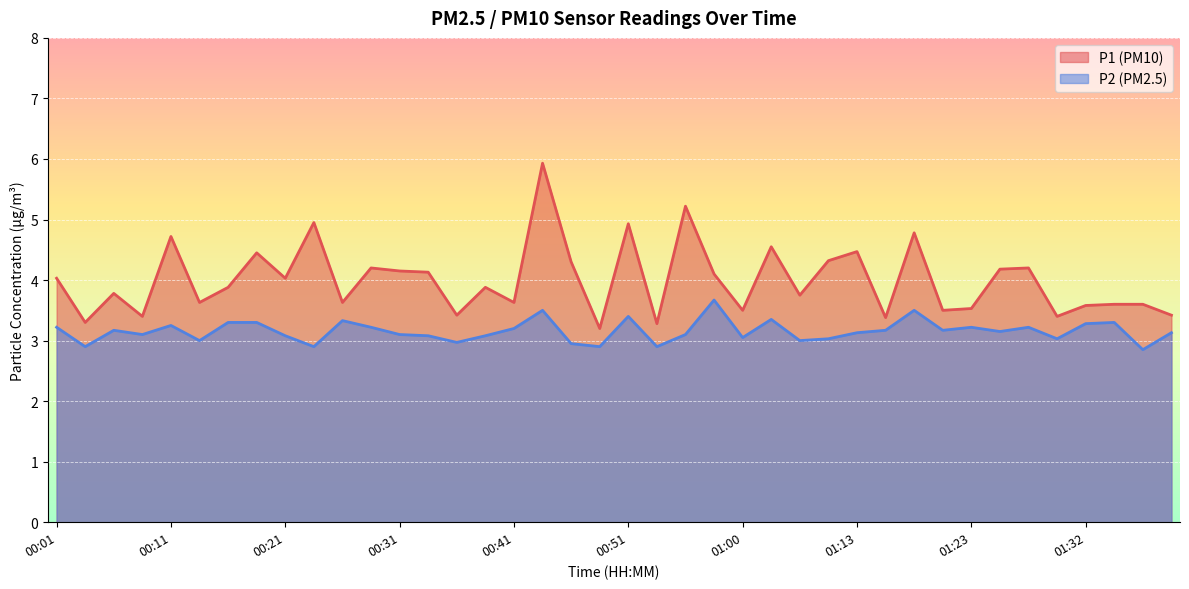

Which has a higher value, 00:38 or 00:11?

00:11